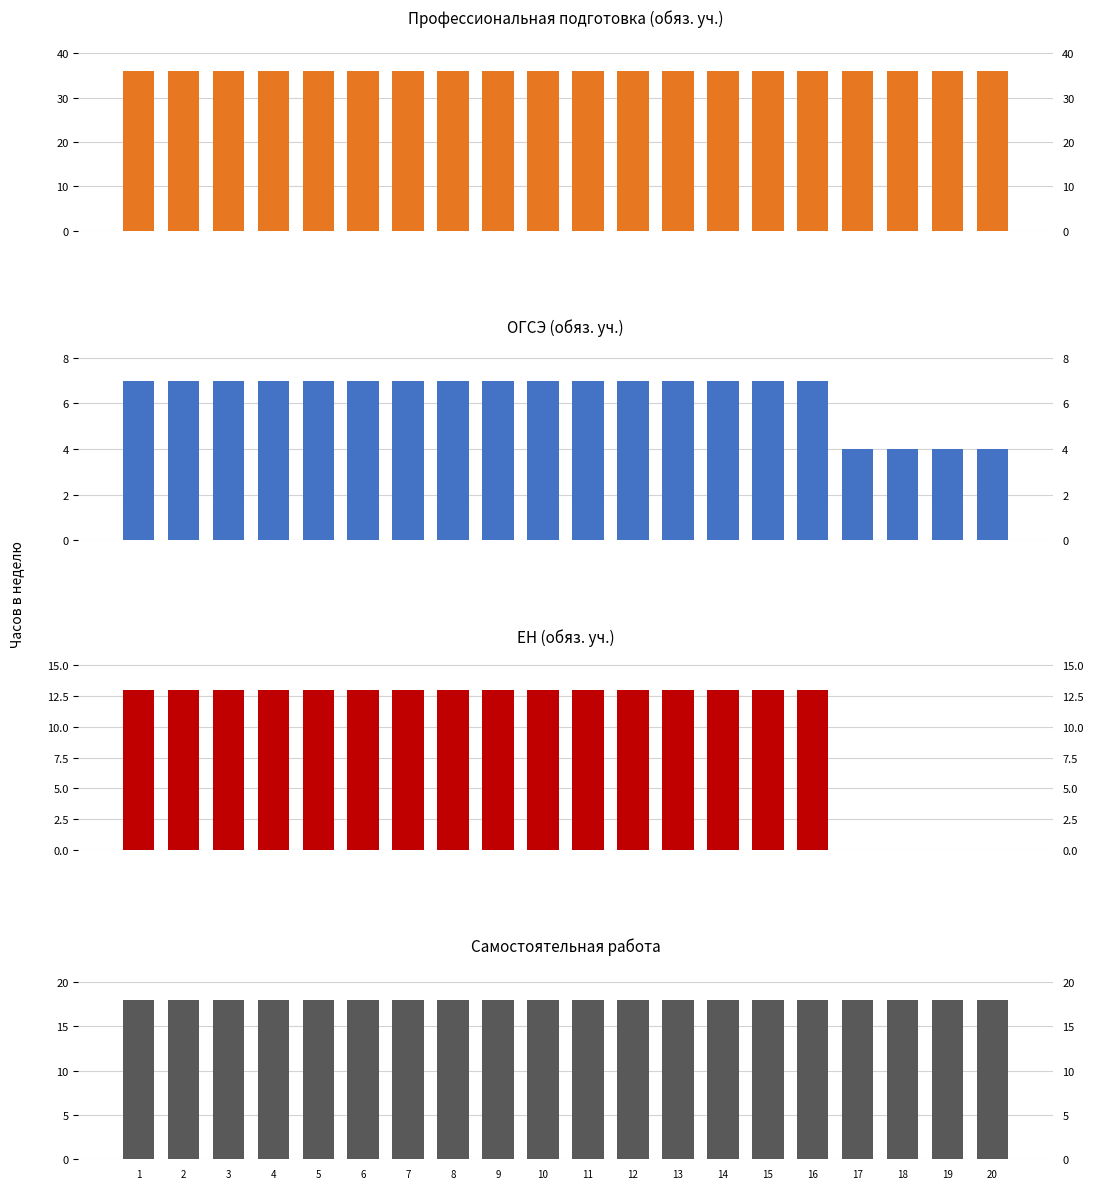

Is the value of Профессиональная подготовка (обяз. уч.) at 1 greater than the value of Самостоятельная работа at 9?

Yes